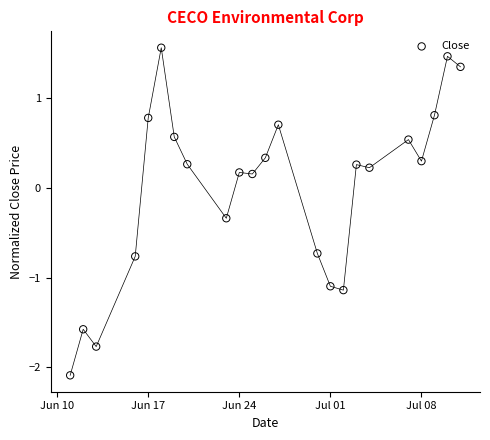

What is the range of Y values (max minus min)?

3.7